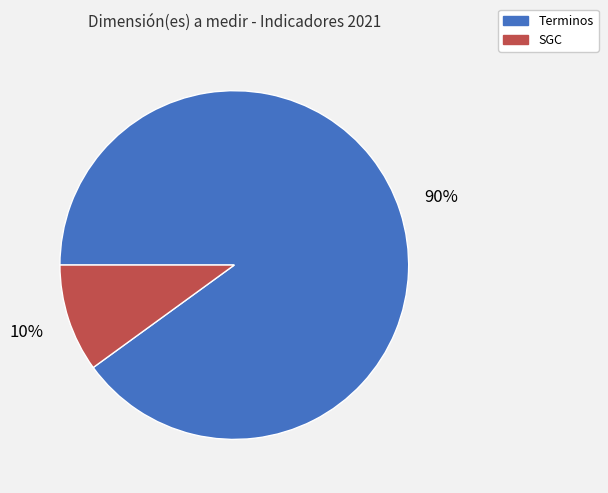

Do Terminos and SGC together represent more than half of the pie?

Yes